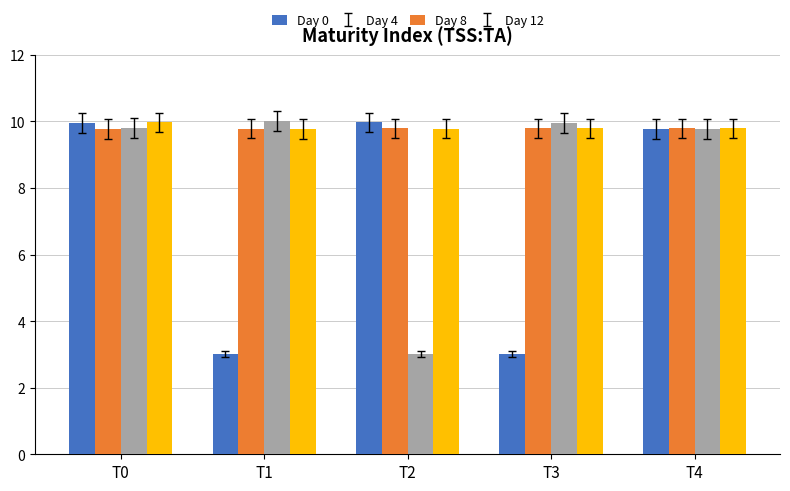

The Day 8 series shows 3.9 at T1. True or false?

False